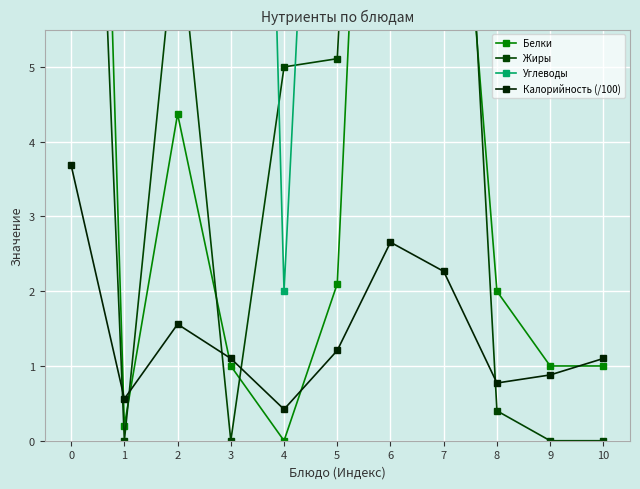

How many interior local valleys does the Белки series have?

2